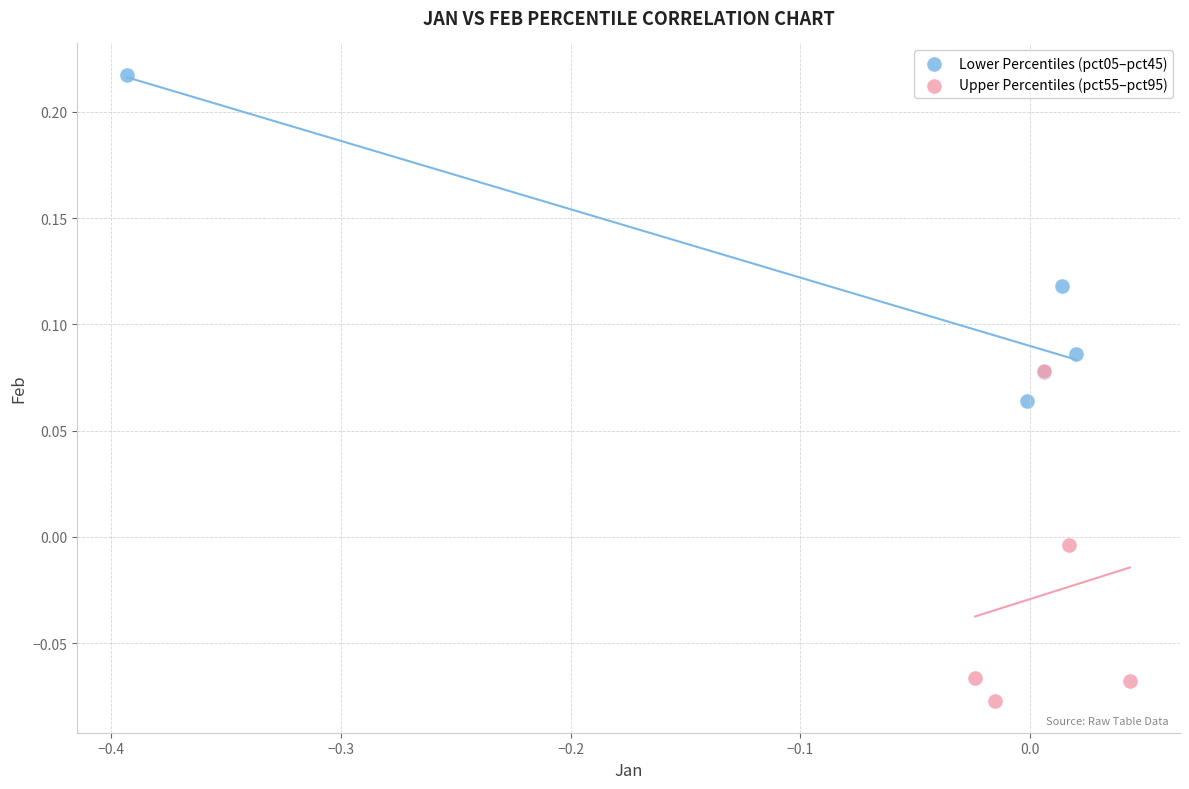

Which series reaches the maximum Y coordinate?

Lower Percentiles (pct05–pct45)